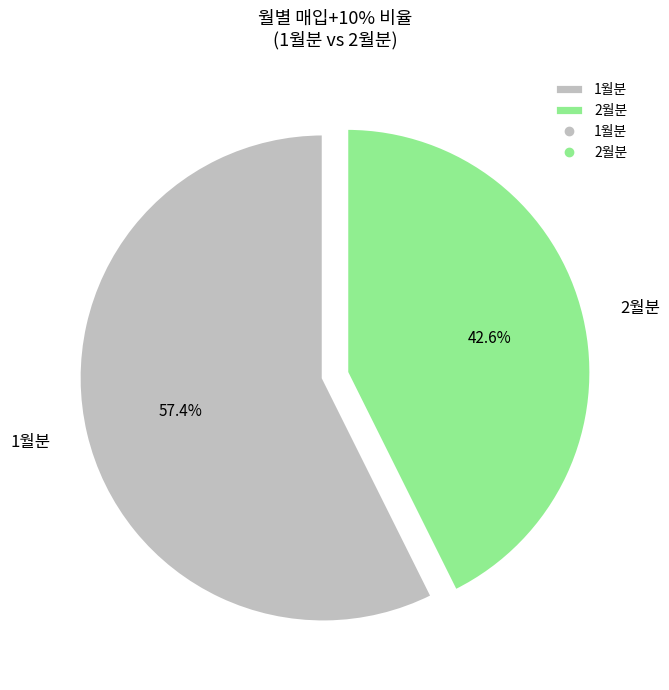

Which slice is the largest?

1월분